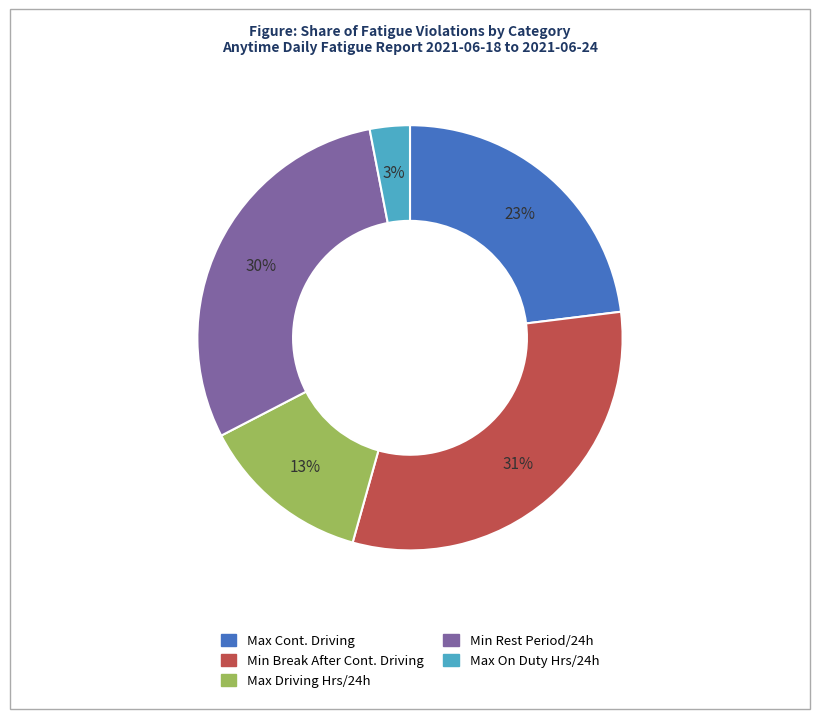

Which slice is the largest?

Min Break After Cont. Driving